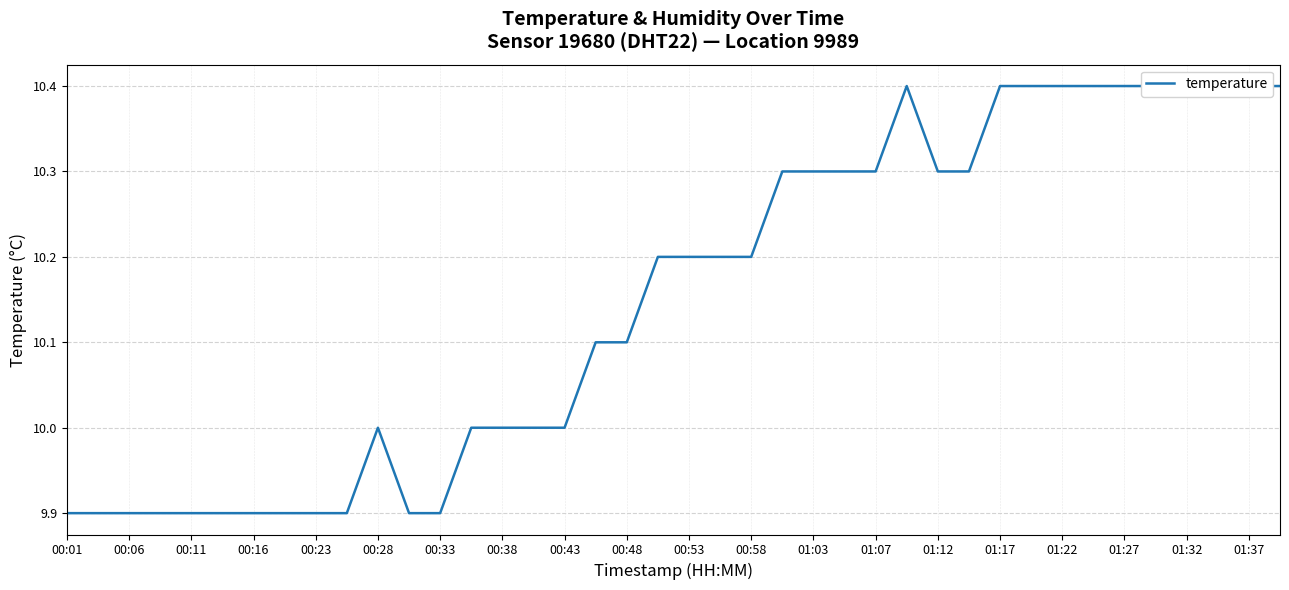

What is the difference between the maximum and minimum values?

0.5